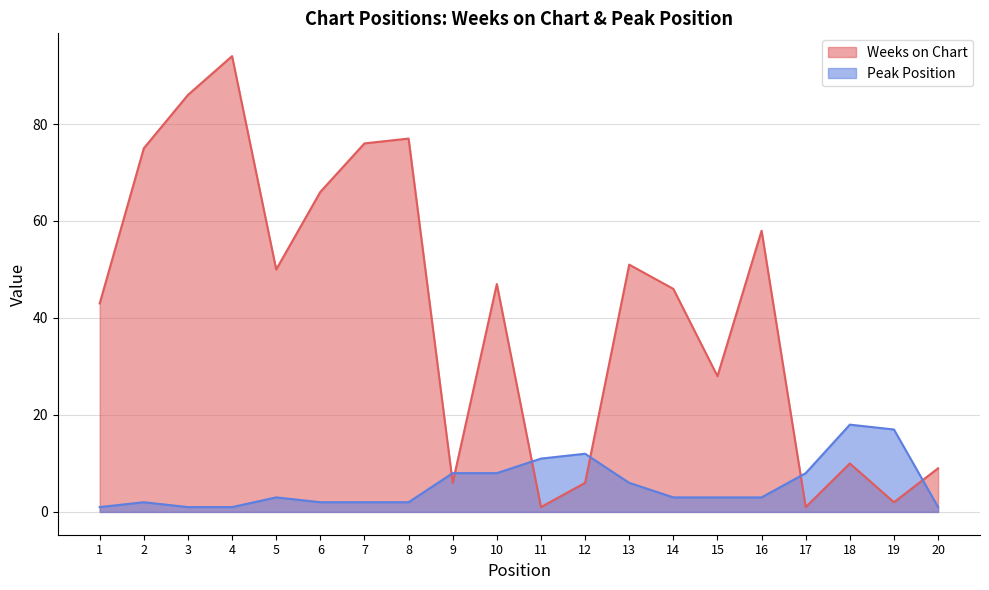

What is the difference between the second highest and minimum values in the Weeks on Chart series?

85